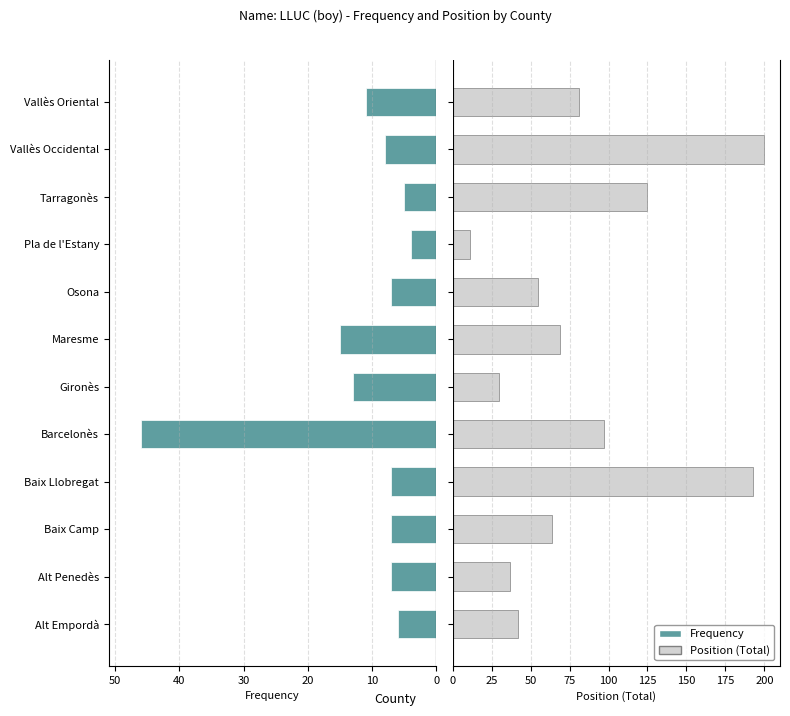

At Pla de l'Estany, list the series in order from smallest to largest.

Frequency, Position (Total)